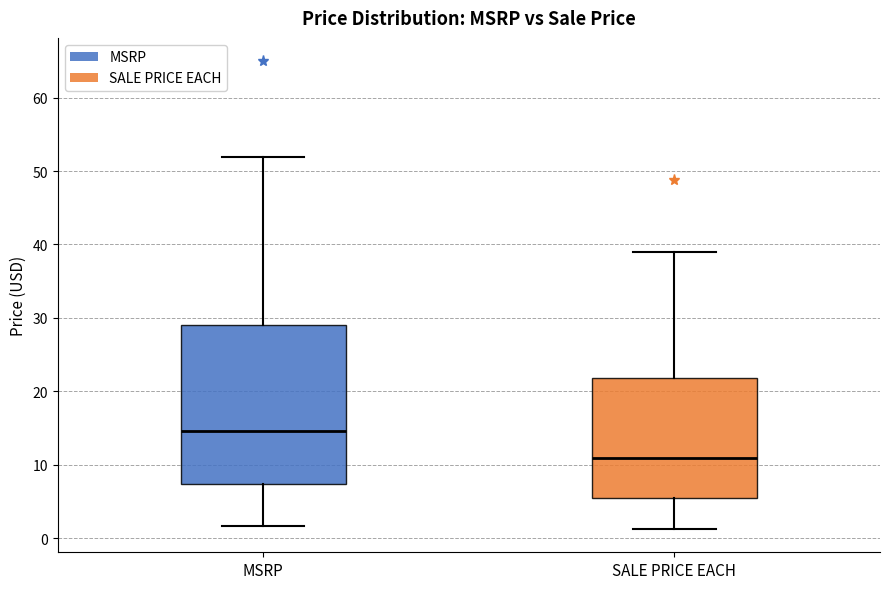

Reading left to right, read every box against the y-axis: the position of its median line, the range the box covers, and the ends of its whiskers. The values are not printed on the chart, so give them approximately, as read against the axis.

MSRP: median 15, box 7 to 29, whiskers 2 to 52
SALE PRICE EACH: median 11, box 5 to 22, whiskers 1 to 39